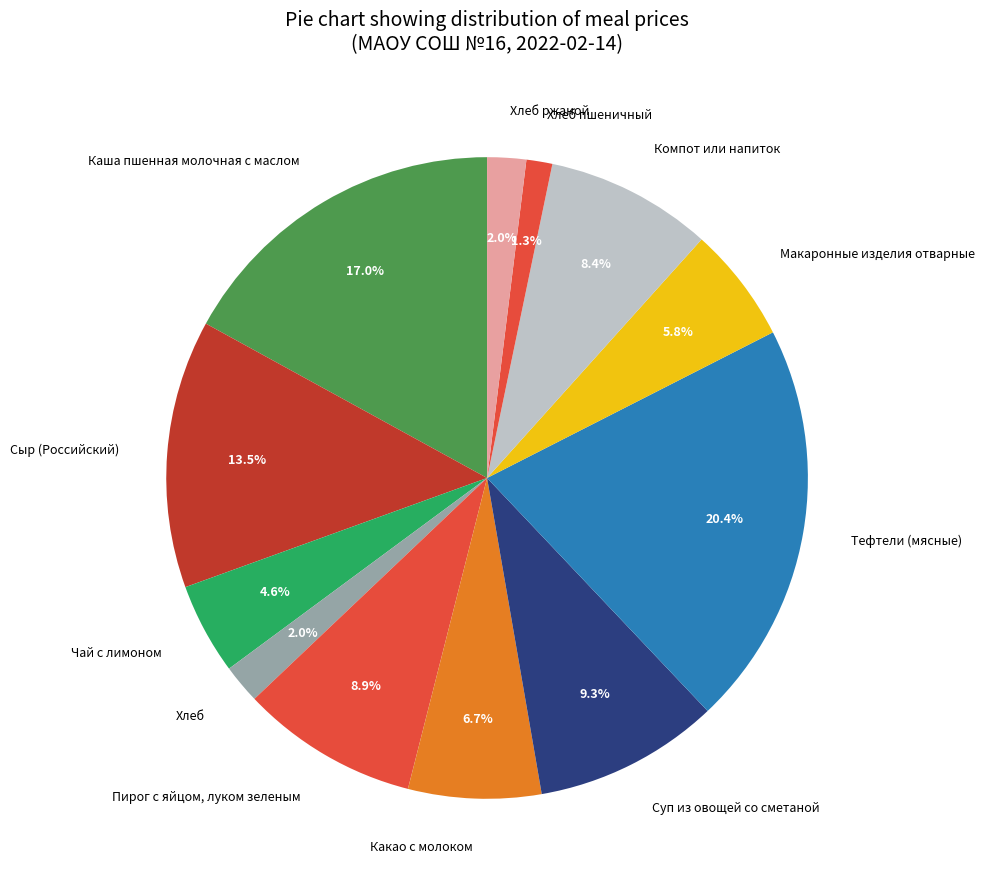

Combined, do Какао с молоком and Чай с лимоном account for over 50%?

No